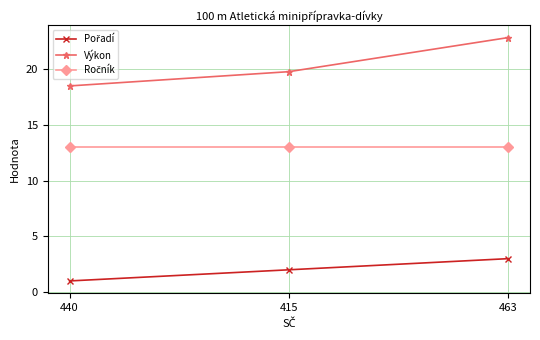

List the labels in order of Výkon value, largest first.

463, 415, 440